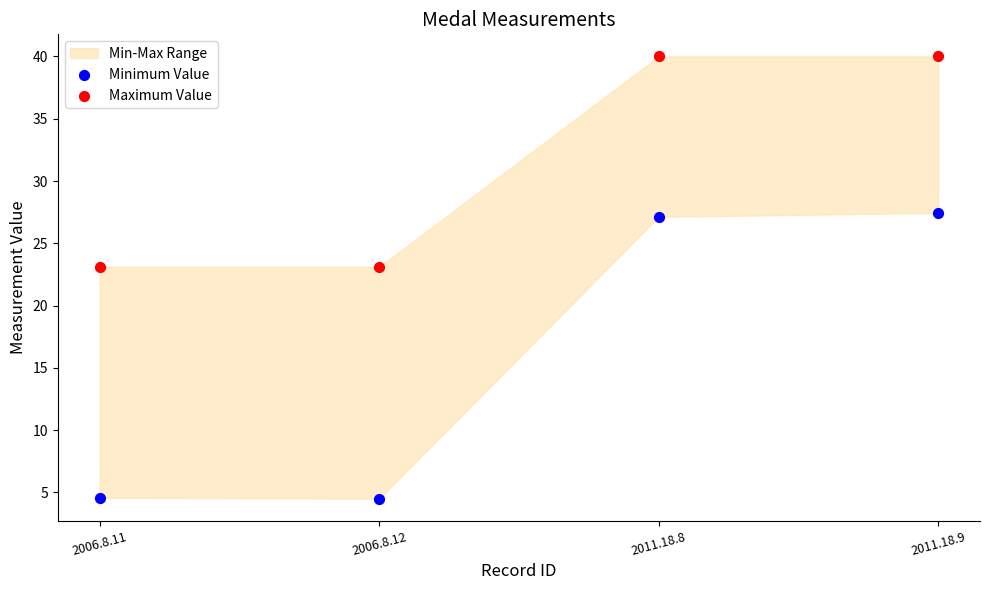

Across all data points, what is the range of Y values (max minus min)?

35.5